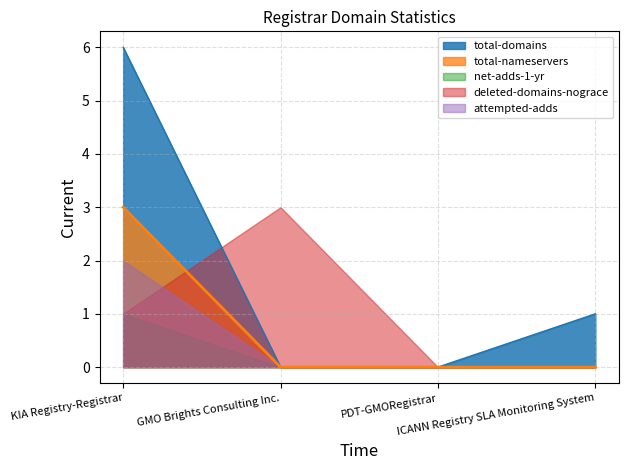

Rank the series by their average value, from highest to lowest.

total-domains, deleted-domains-nograce, total-nameservers, attempted-adds, net-adds-1-yr